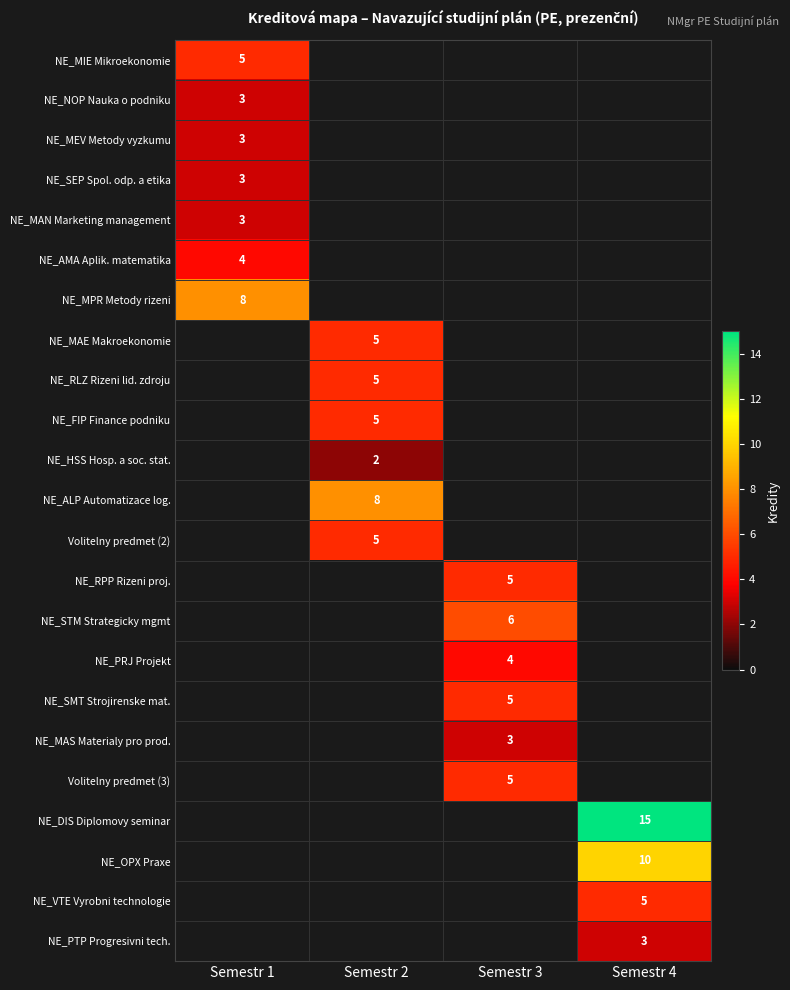

True or false: NE_DIS Diplomovy seminar has a value of 22 at Semestr 4.

False